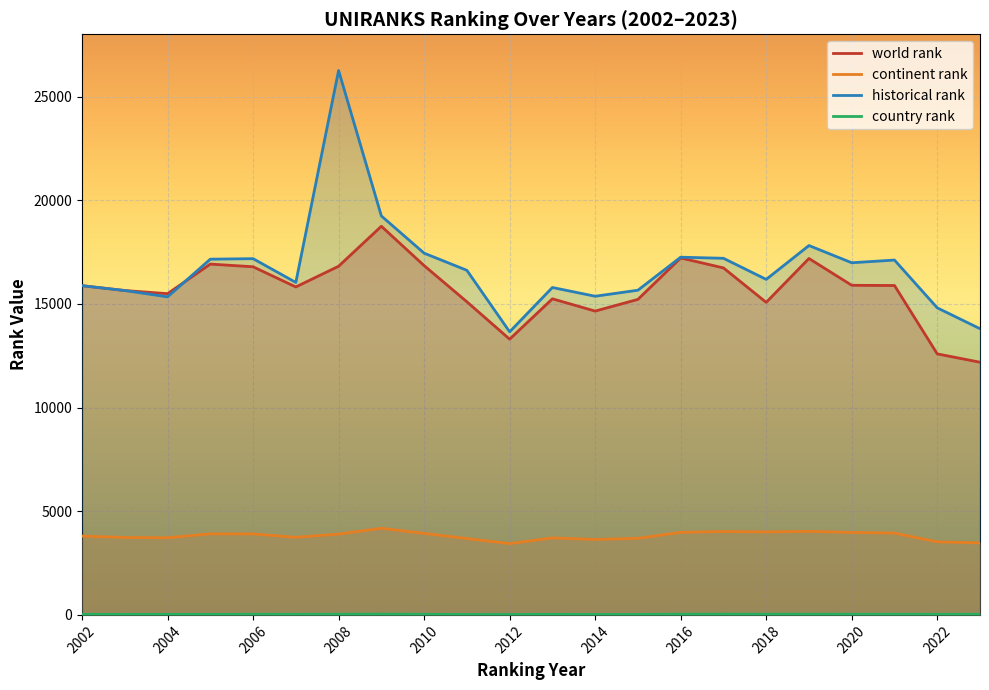

What is the sum of the historical rank values at 2020 and 2018?

33163.5